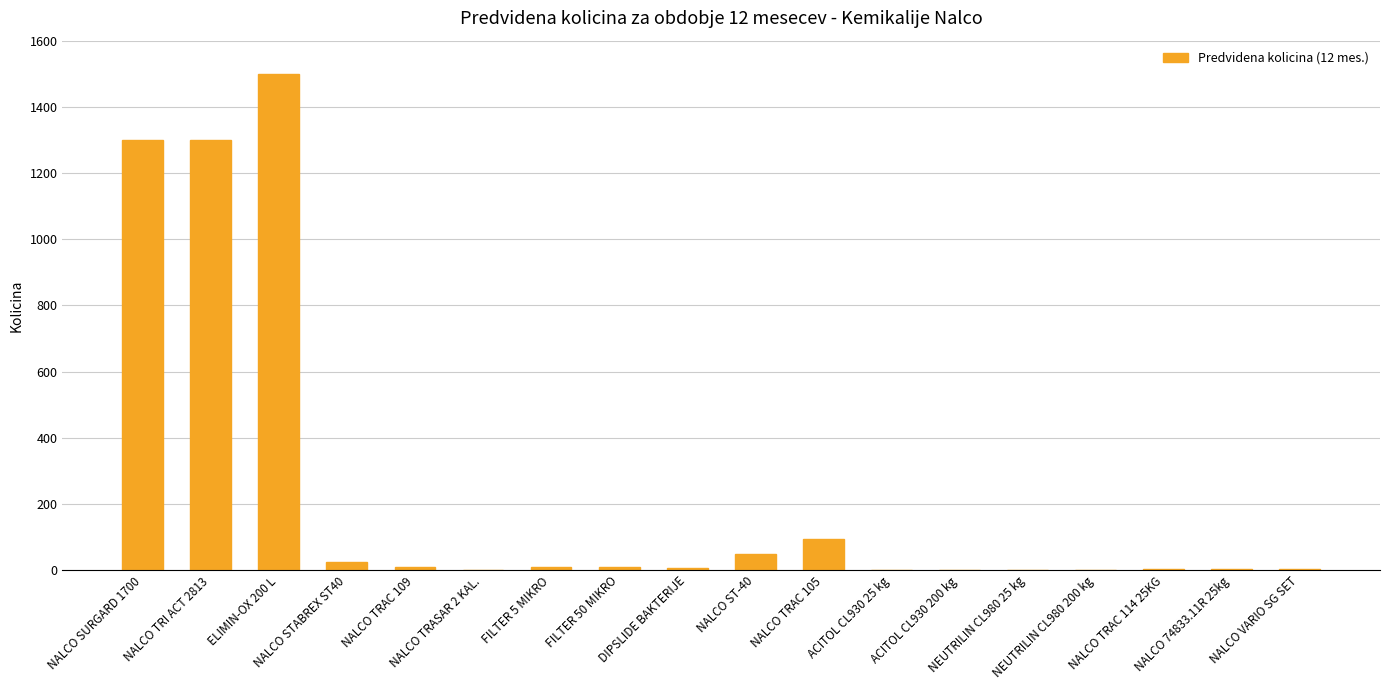

Does the chart contain stacked bars?

No